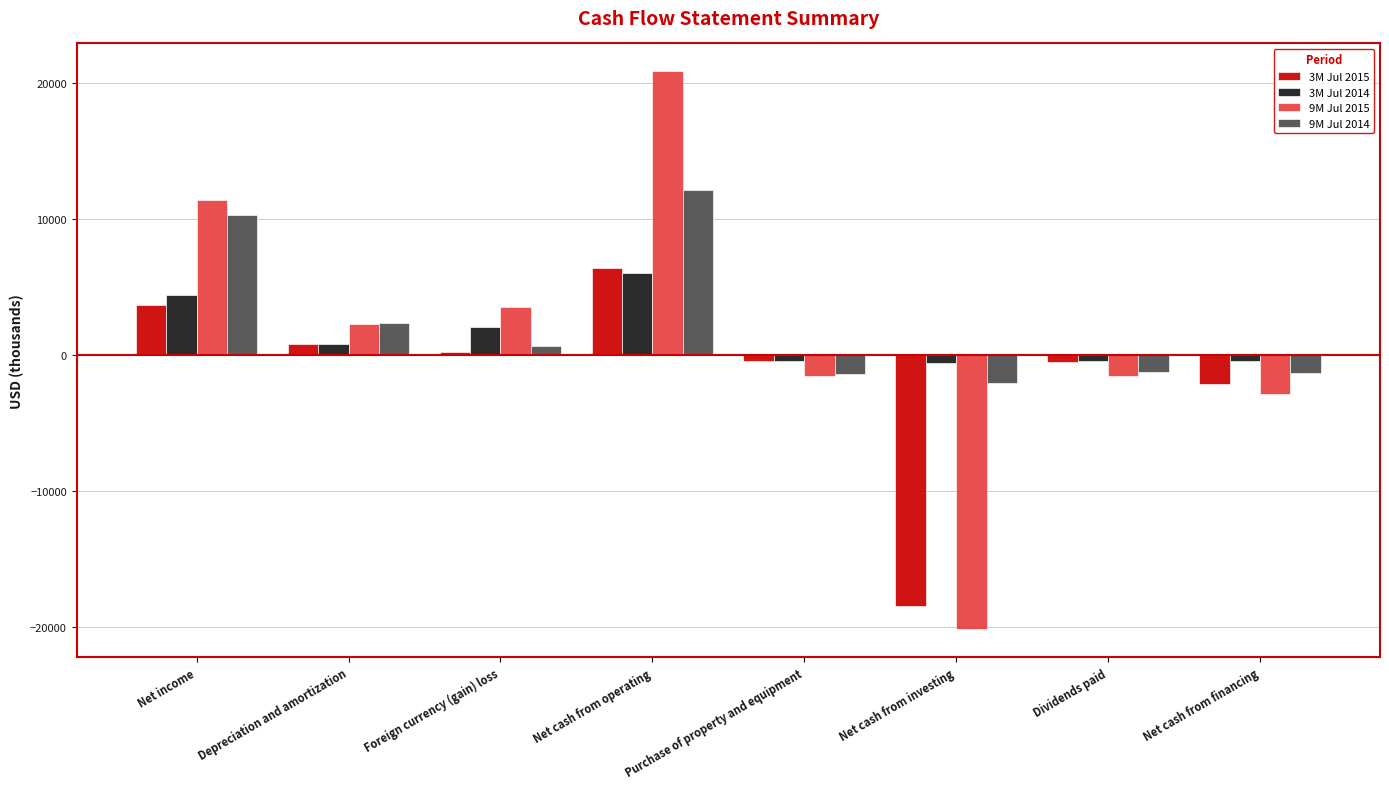

How many bars are there in total?

32